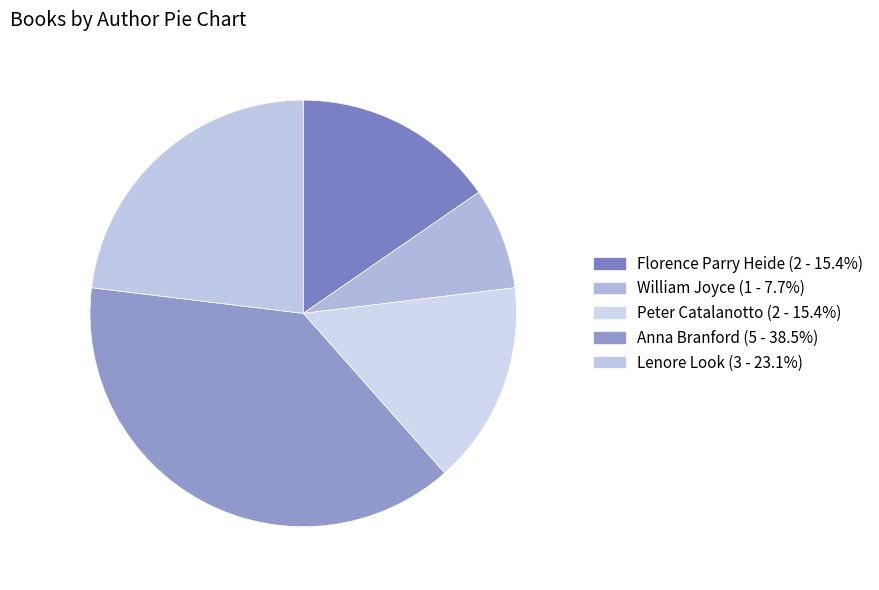

Approximately how many times larger is the value at Lenore Look compared to Anna Branford?

0.6